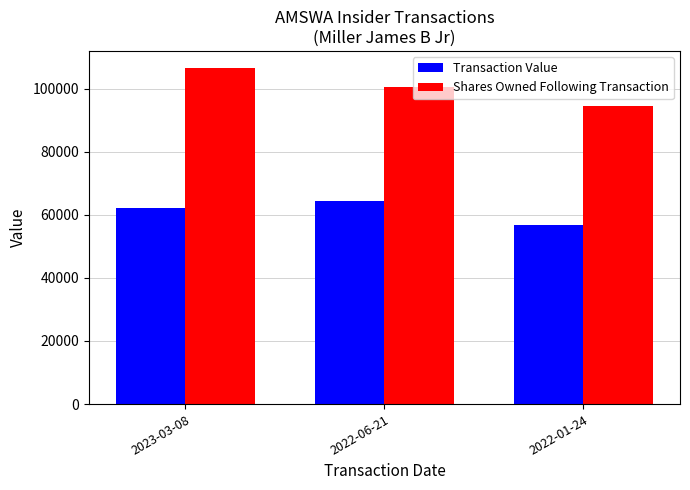

At which label does Shares Owned Following Transaction first exceed 100611?

2023-03-08